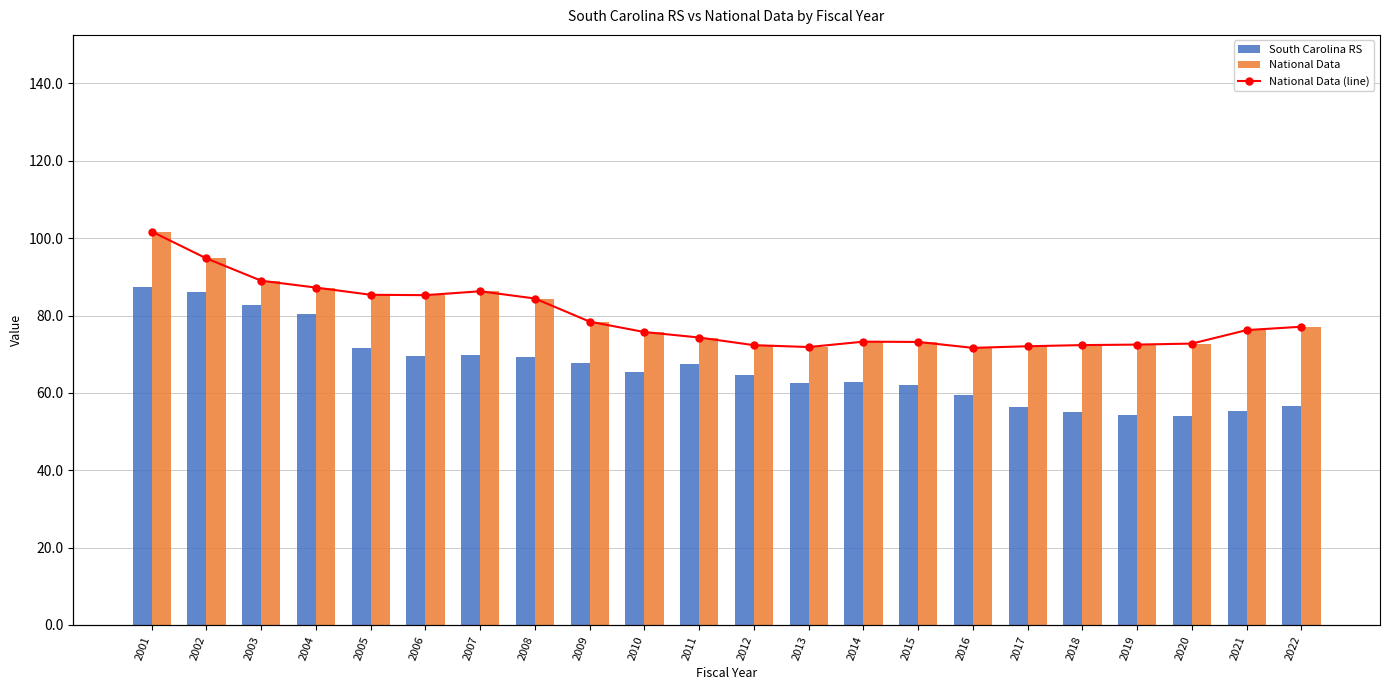

Is the value of National Data (line) at 2018 greater than the value of South Carolina RS at 2004?

No